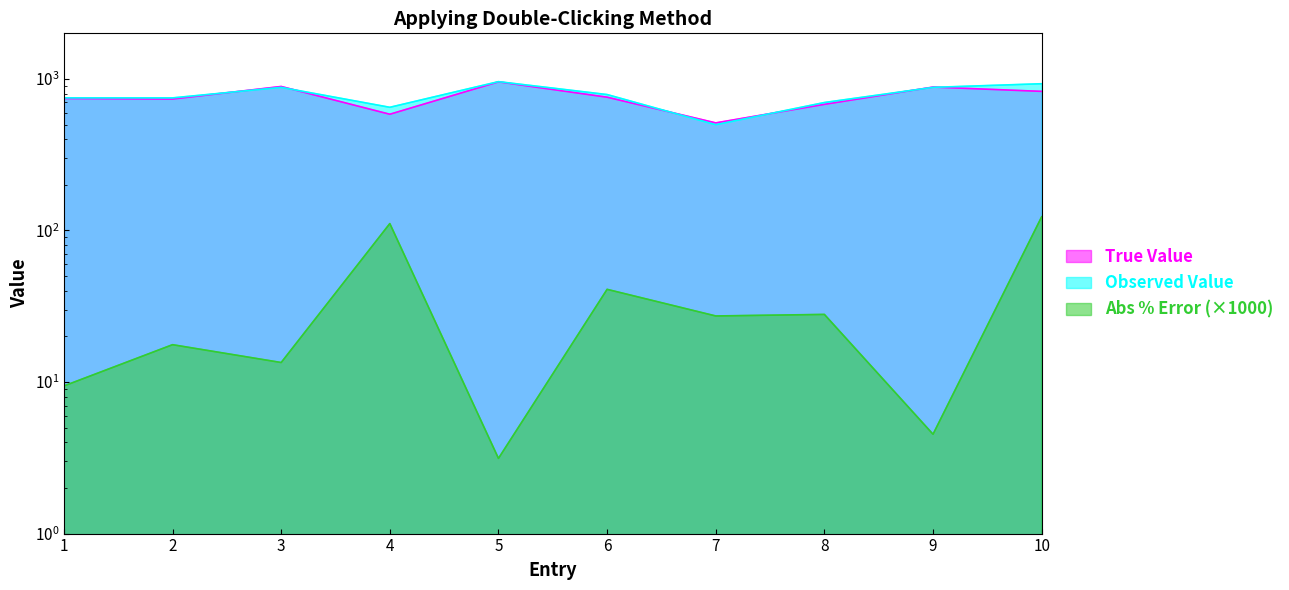

Reading left to right, list all the values displayed in this chart.

True Value: 1=743.0	2=737.0	3=892.0	4=585.0	5=957.0	6=758.0	7=513.0	8=680.0	9=884.0	10=828.0
Observed Value: 1=750.0	2=750.0	3=880.0	4=650.0	5=960.0	6=789.0	7=499.0	8=699.0	9=880.0	10=930.0
Absolute Percentage Error: 1=9.4	2=17.6	3=13.5	4=111.1	5=3.1	6=40.9	7=27.3	8=27.9	9=4.5	10=123.2